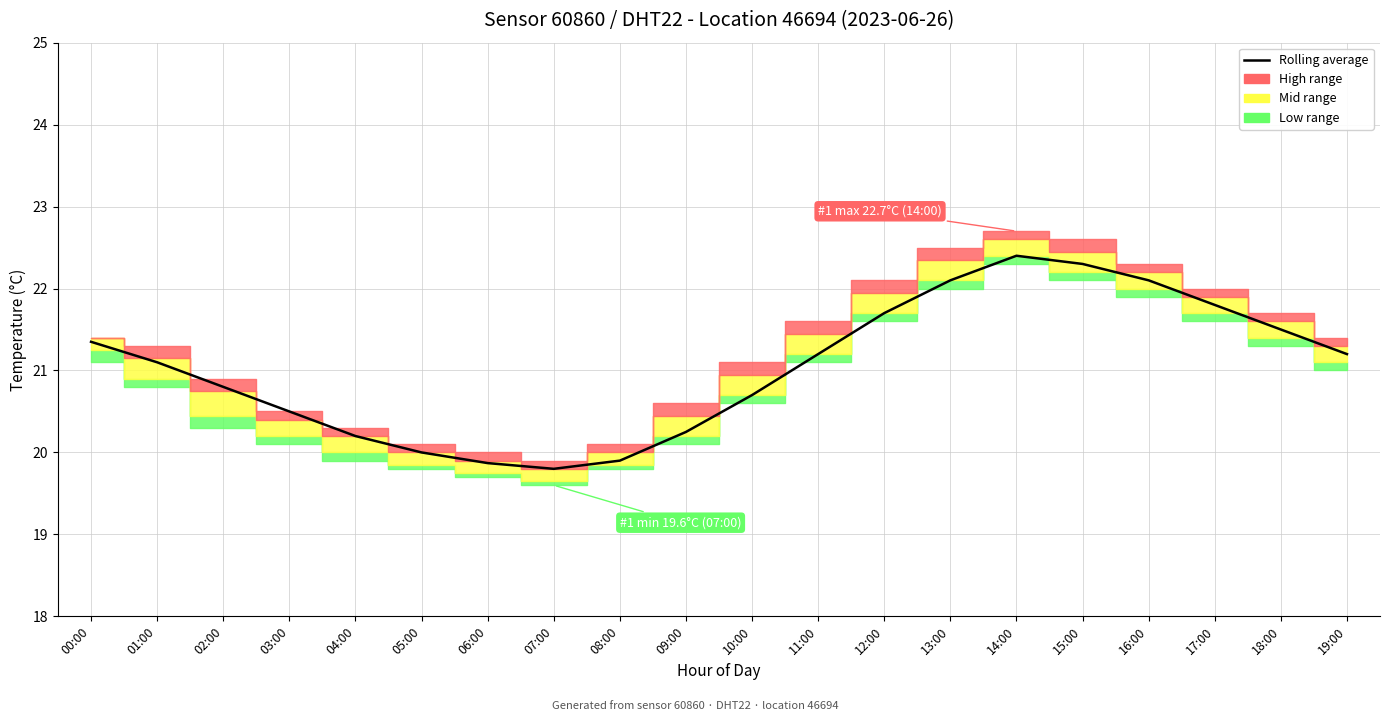

What is the label of the 2nd point from the left?

01:00